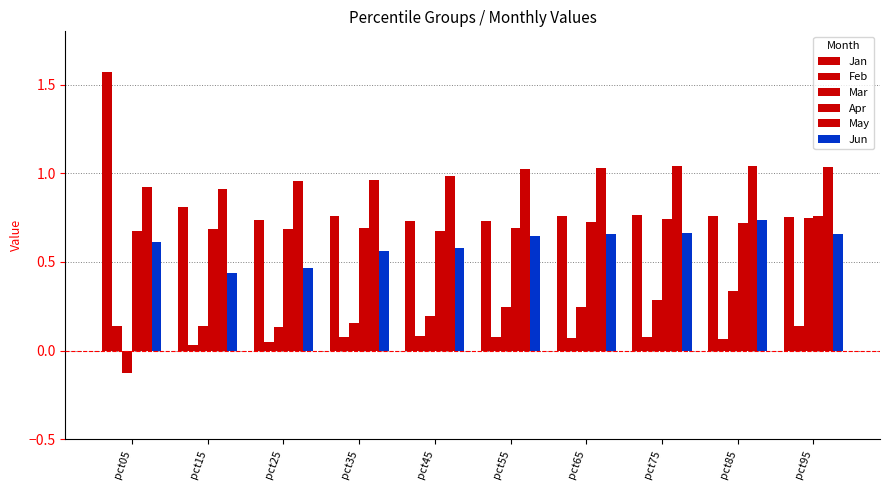

What is the sum of the May values at pct95 and pct75?

2.1